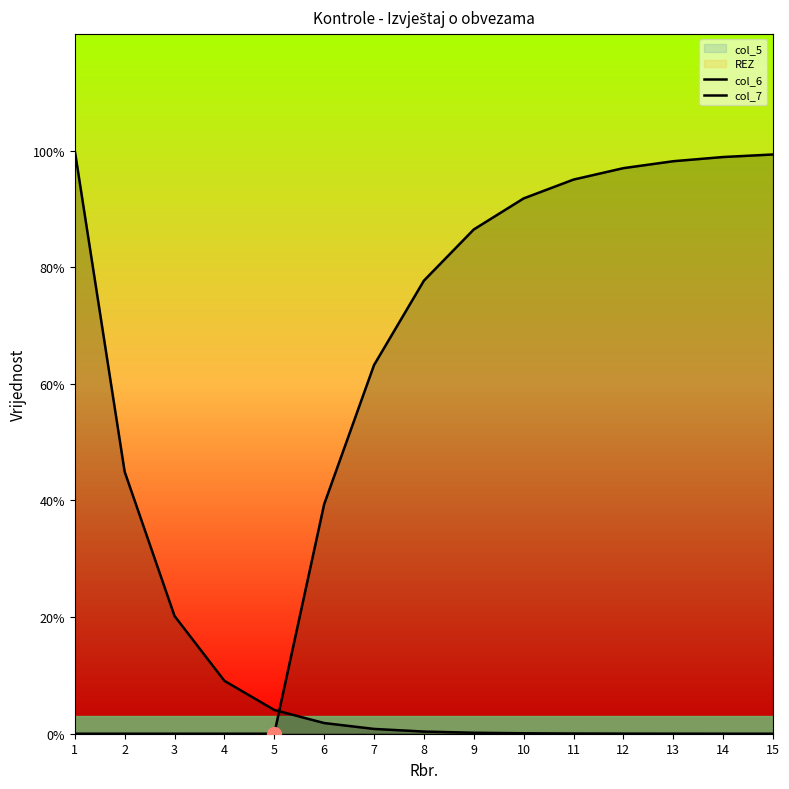

What is the total value across all series at 6?

2.1